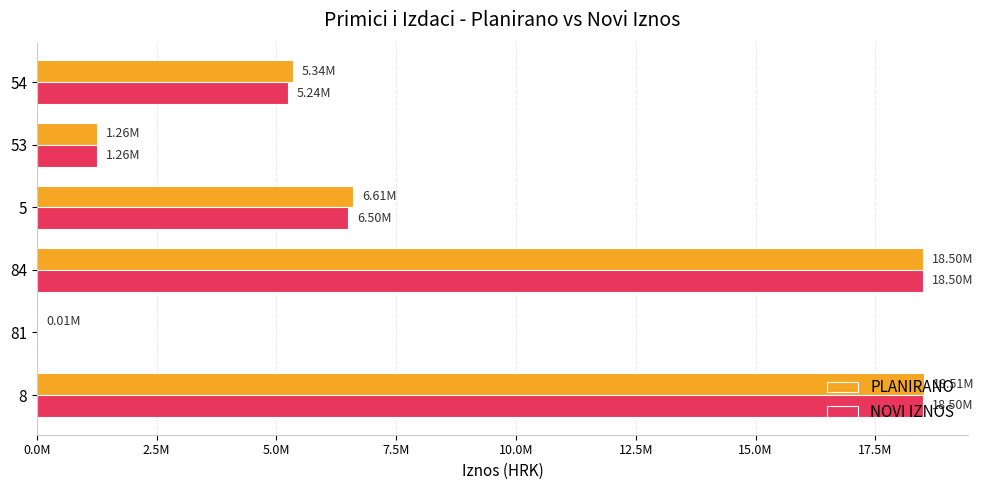

What are all the series names shown in the legend?

PLANIRANO, NOVI IZNOS